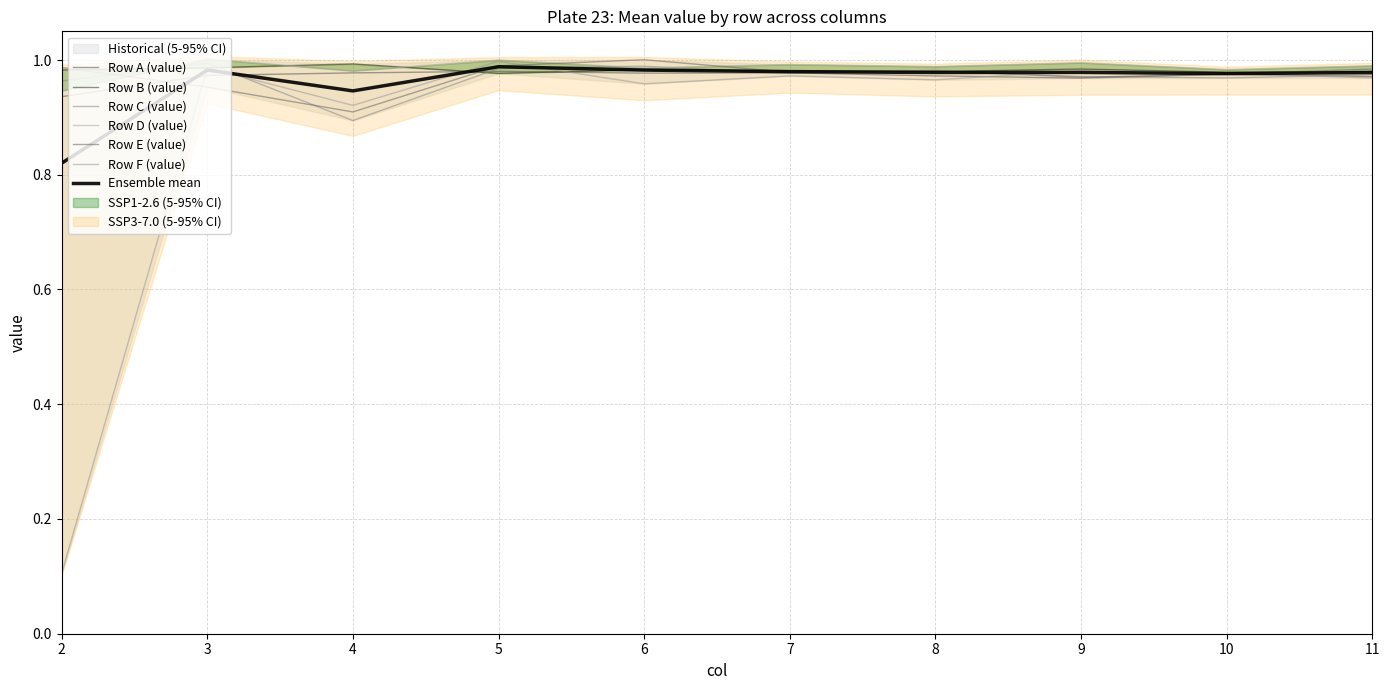

Reading right to left, list all the values displayed in this chart.

Row A (value): 11=1.0	10=1.0	9=1.0	8=1.0	7=1.0	6=1.0	5=1.0	4=1.0	3=1.0	2=0.9
Row B (value): 11=1.0	10=1.0	9=1.0	8=1.0	7=1.0	6=1.0	5=1.0	4=1.0	3=1.0	2=1.0
Row C (value): 11=1.0	10=1.0	9=1.0	8=1.0	7=1.0	6=1.0	5=1.0	4=0.9	3=1.0	2=1.0
Row D (value): 11=1.0	10=1.0	9=1.0	8=1.0	7=1.0	6=1.0	5=1.0	4=1.0	3=1.0	2=0.9
Row E (value): 11=1.0	10=1.0	9=1.0	8=1.0	7=1.0	6=1.0	5=1.0	4=0.9	3=1.0	2=1.0
Row F (value): 11=1.0	10=1.0	9=1.0	8=1.0	7=1.0	6=1.0	5=1.0	4=0.9	3=1.0	2=0.1